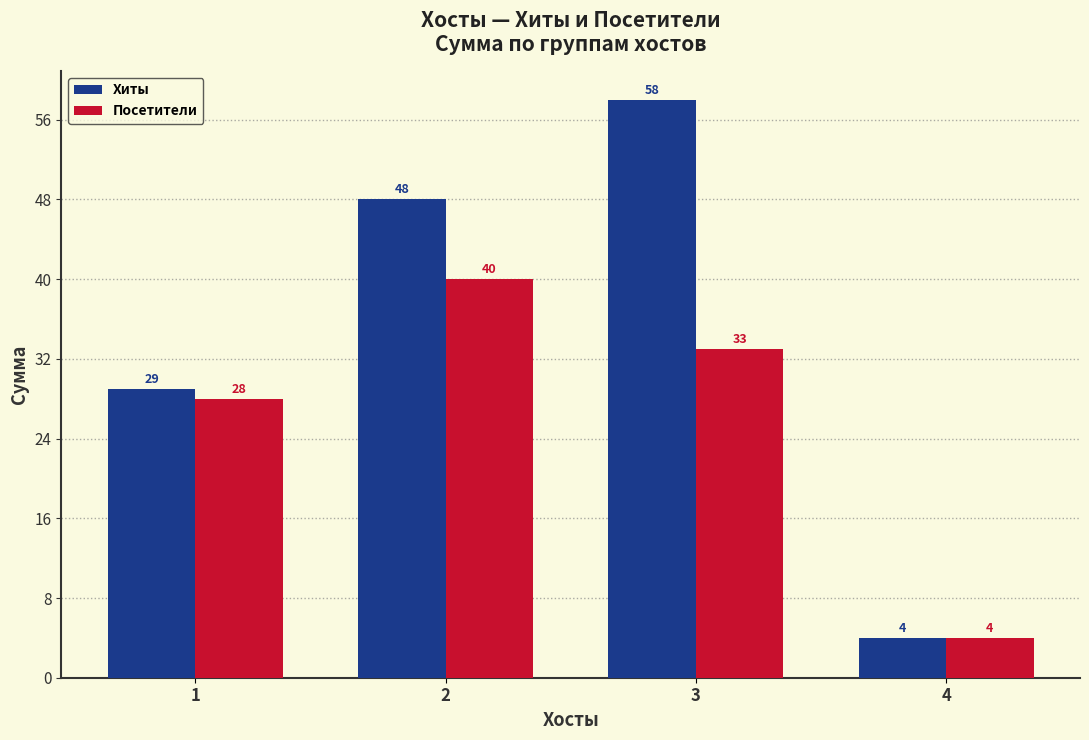

What is the value of the Посетители bar at the 4th from the left?

4